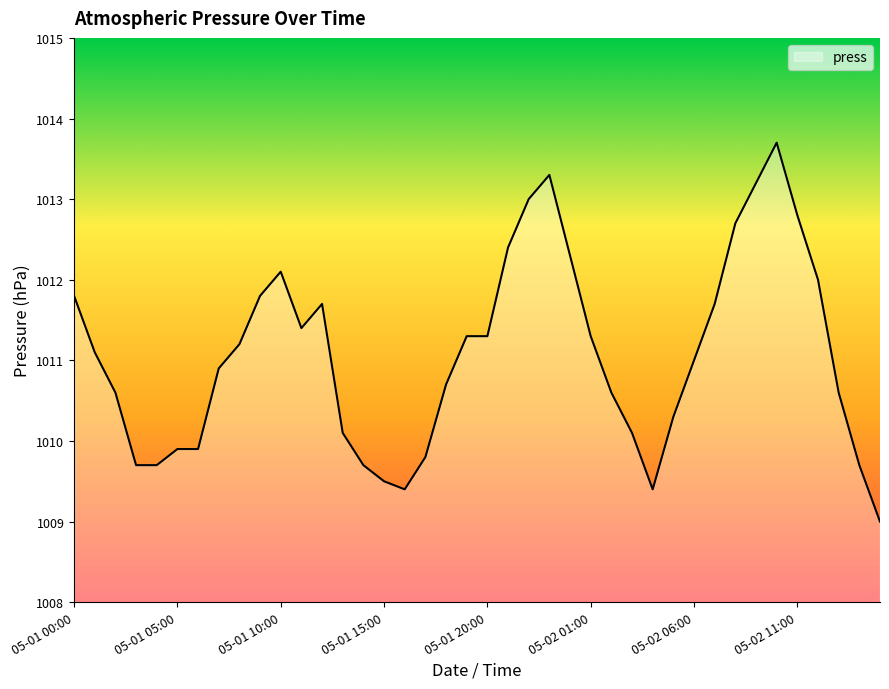

What is the difference between the maximum and minimum values?

4.7